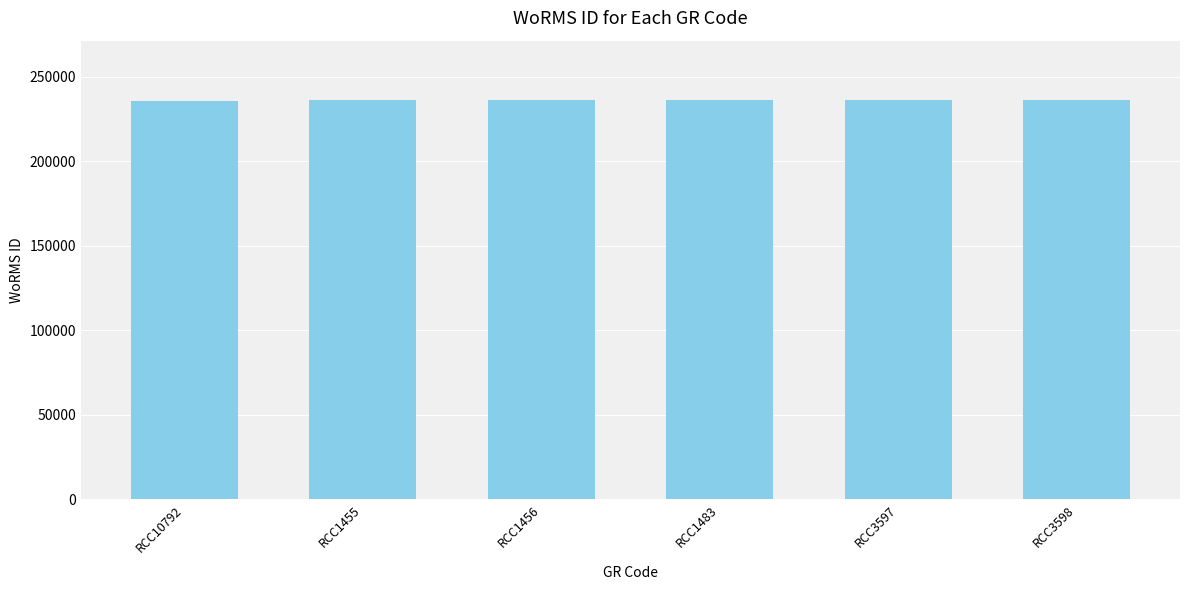

True or false: the data shows 56724 at RCC3597.

False